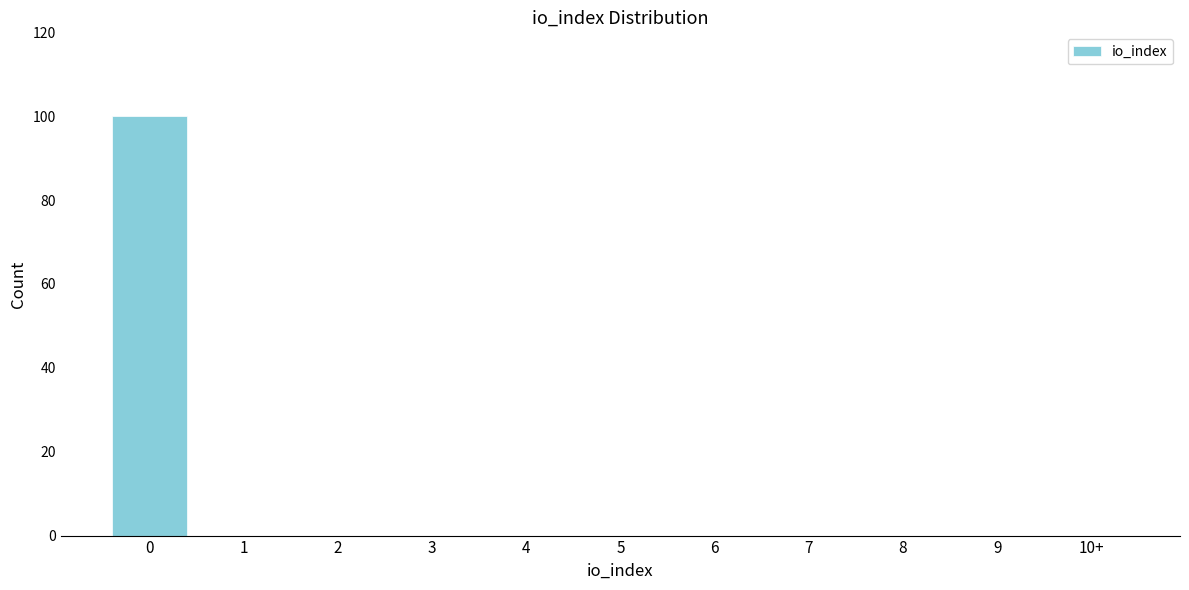

Reading left to right, transcribe all the data shown in this chart.

0=100	1=0	2=0	3=0	4=0	5=0	6=0	7=0	8=0	9=0	10+=0